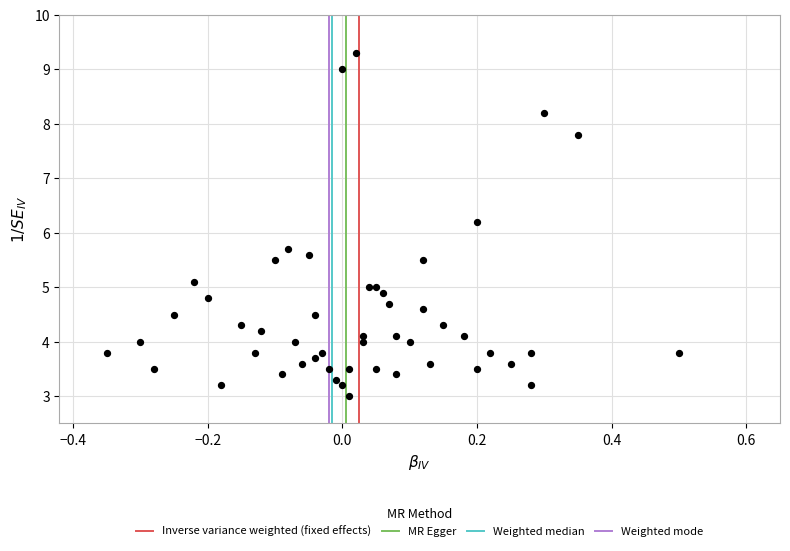

What Y value in the scatter plot is closest to 6?

6.2